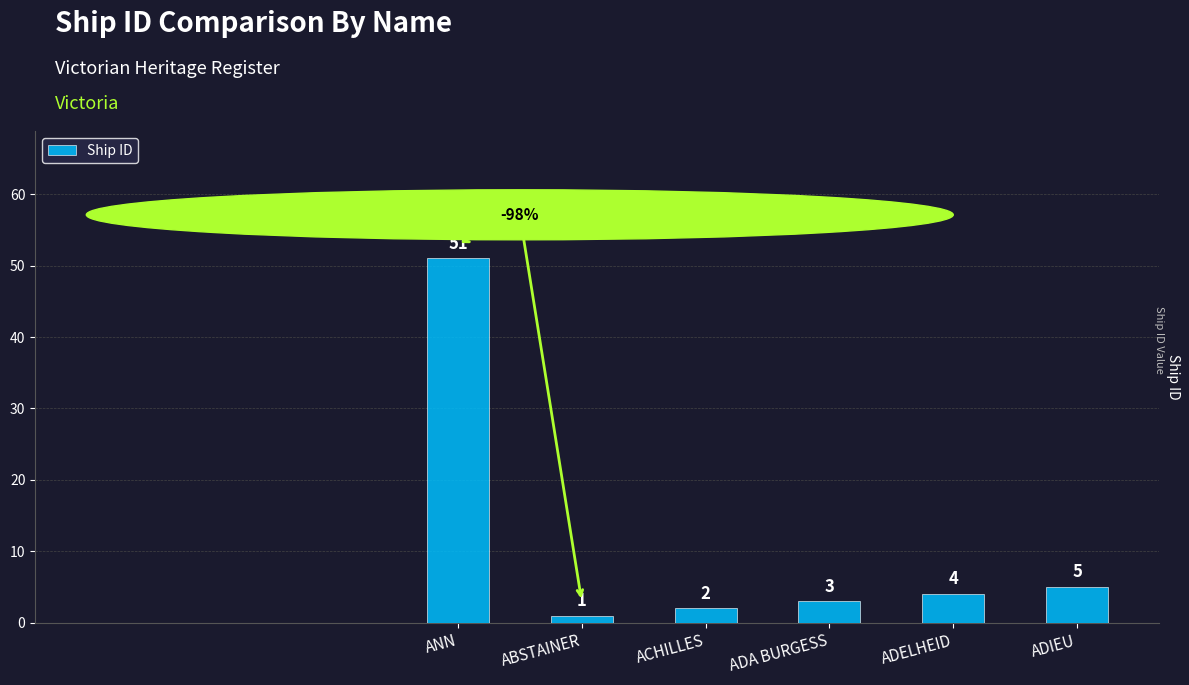

Which category has the lowest value across all series?

ABSTAINER